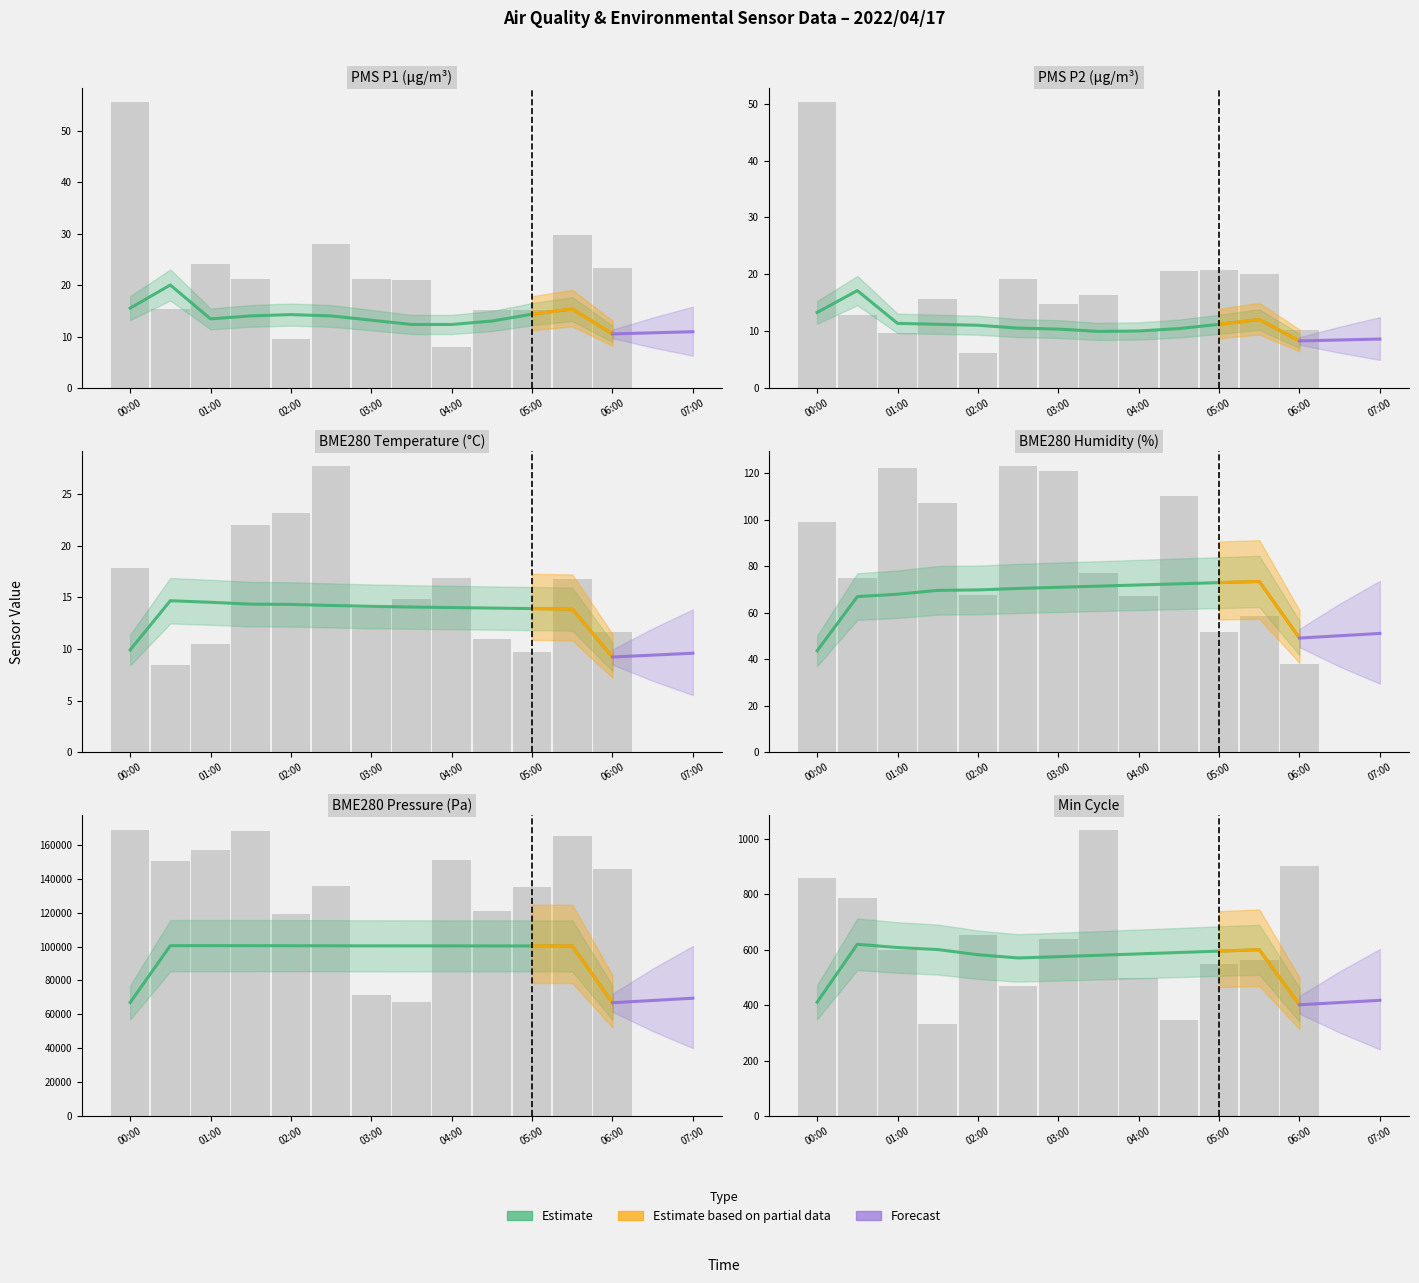

What is the label of the 11th bar from the right?

2022/04/17 01:00